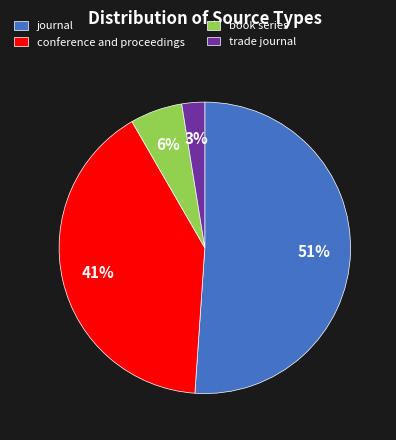

The trade journal slice represents 3% of the pie. True or false?

True